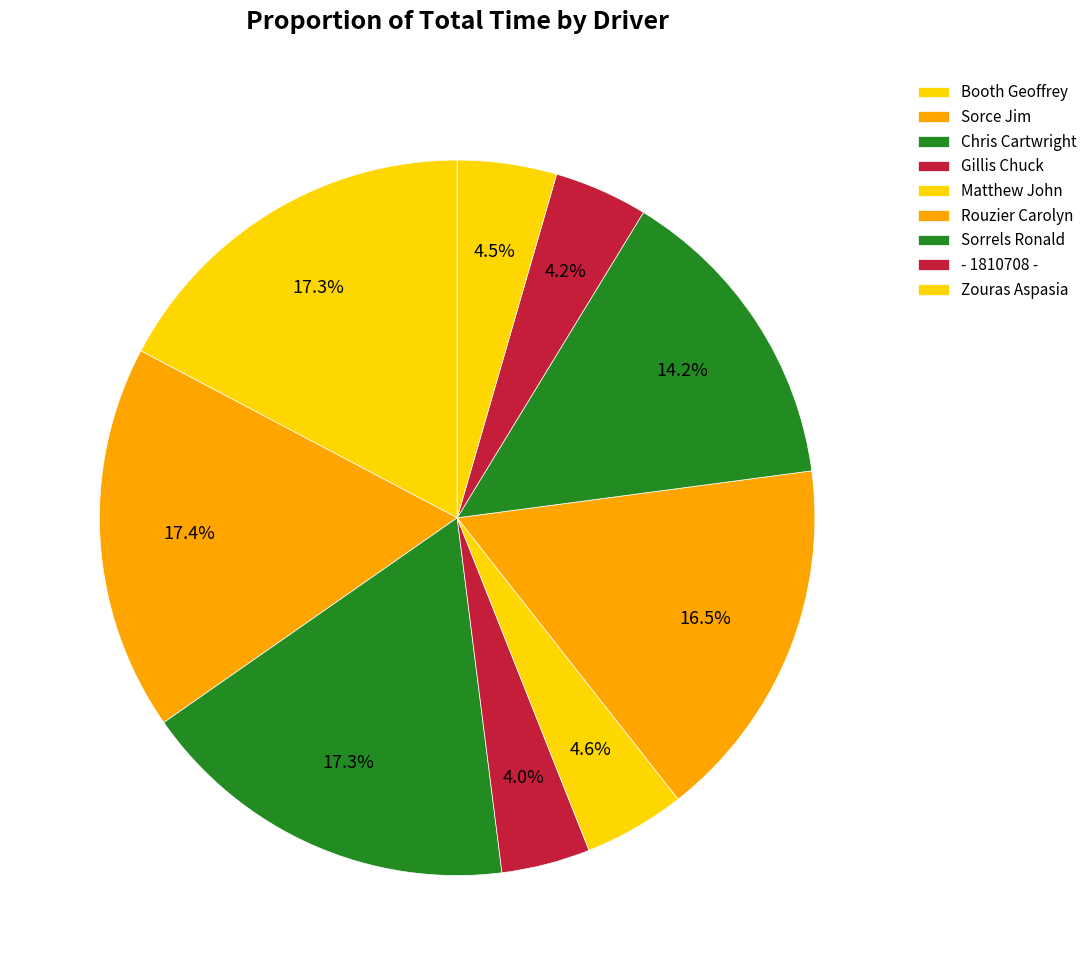

Which slice is the largest?

Sorce Jim